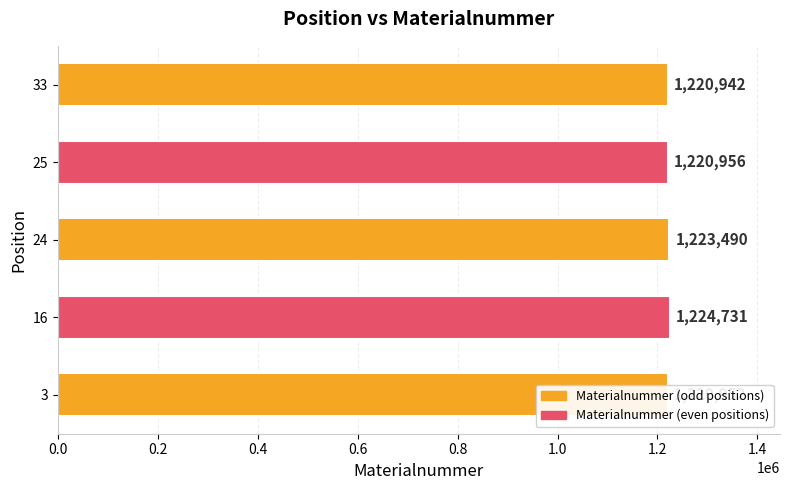

Does the chart contain any negative values?

No